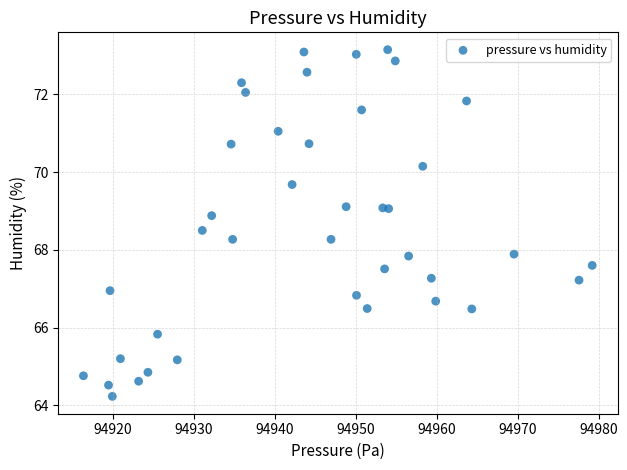

What is the range of Y values (max minus min)?

8.9